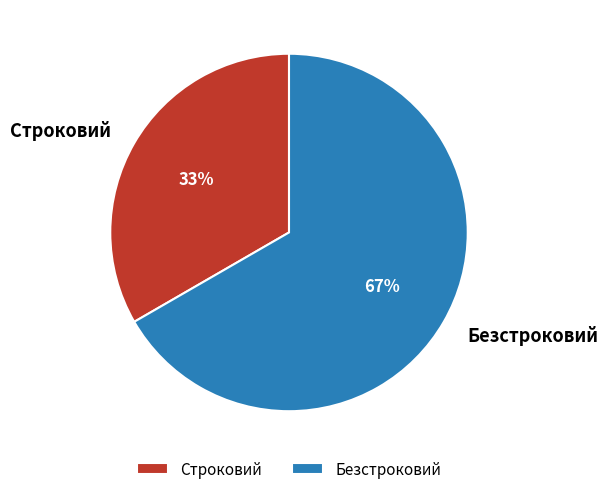

Is it true that Безстроковий is 67% of the pie?

True